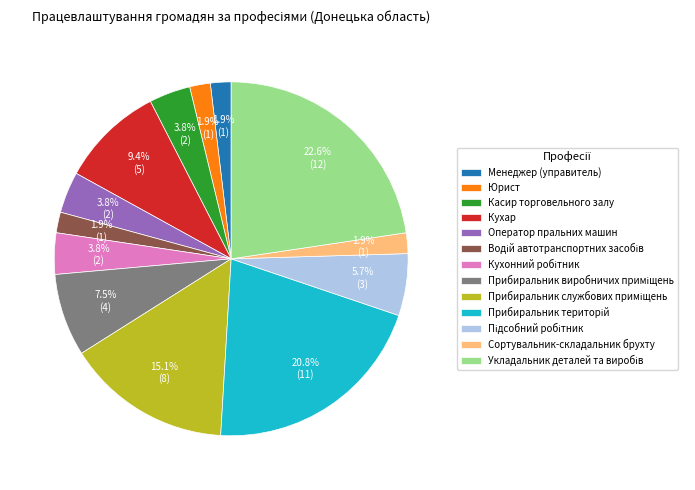

Between Касир торговельного залу and Менеджер (управитель), which is larger?

Касир торговельного залу